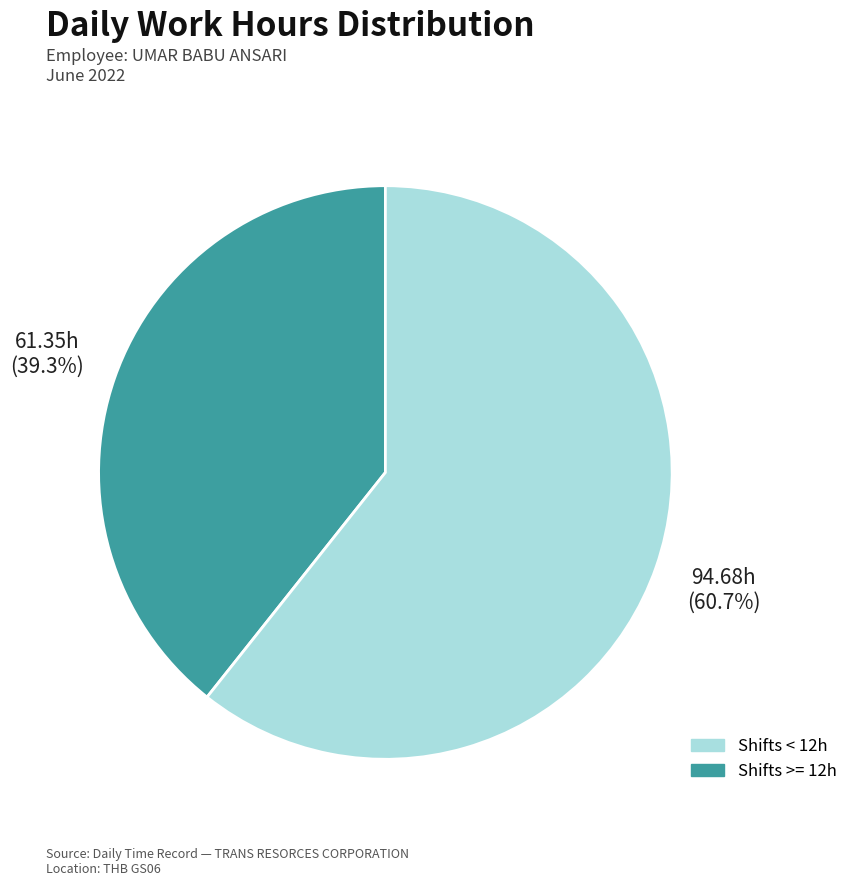

Does any single category account for the majority?

Yes